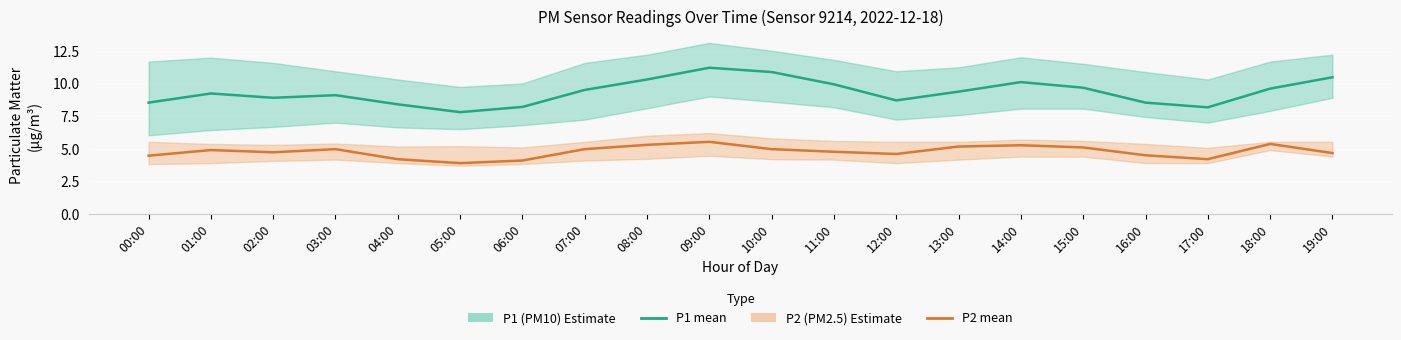

True or false: P2 (PM2.5) and P1 (PM10) intersect in this chart.

False